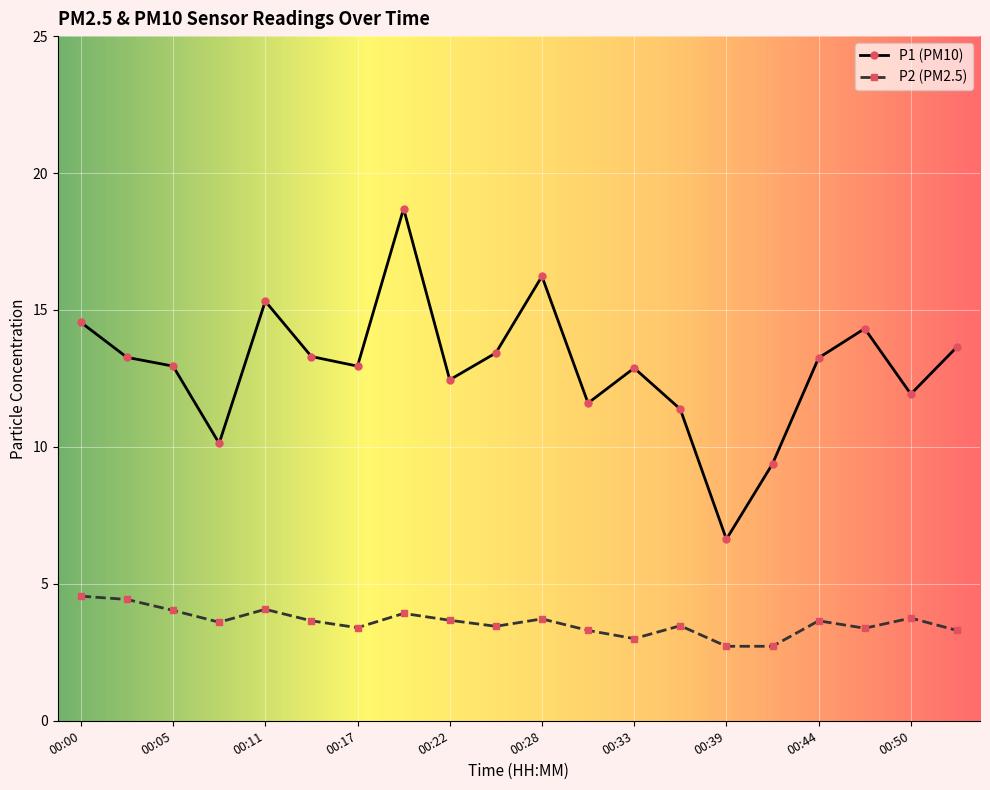

What is the maximum value shown in the chart?

18.7